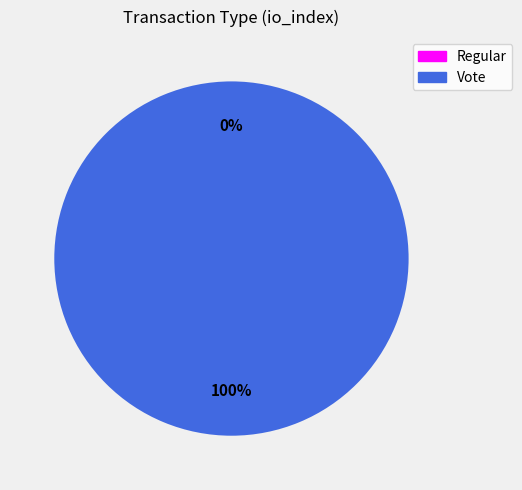

Count the number of slices in the pie.

2